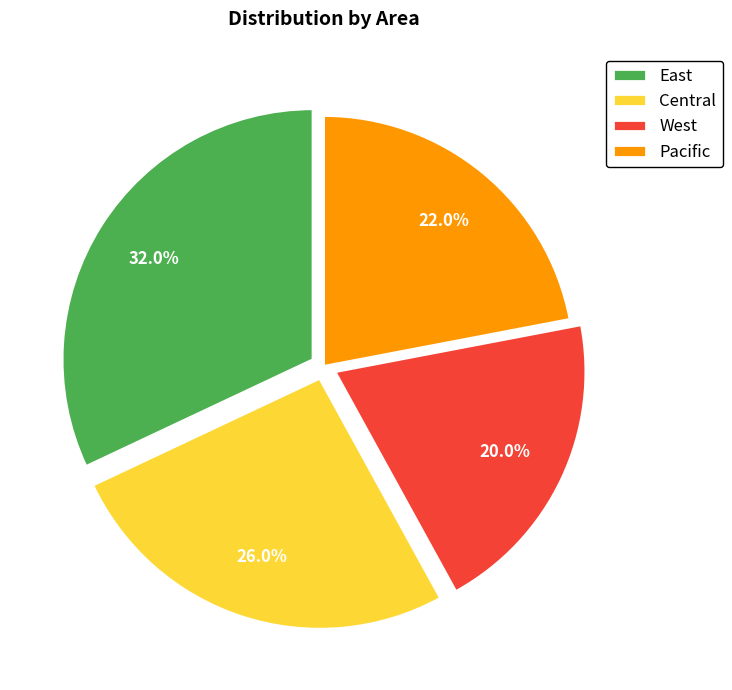

Count the number of slices in the pie.

4